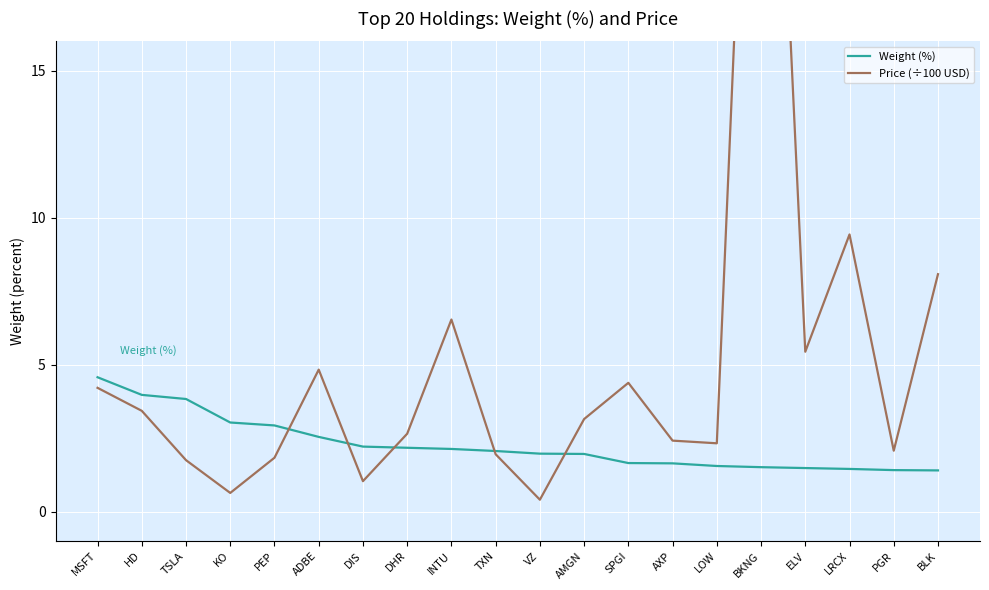

What are all the series names shown in the legend?

Weight (%), Price (÷100 USD)